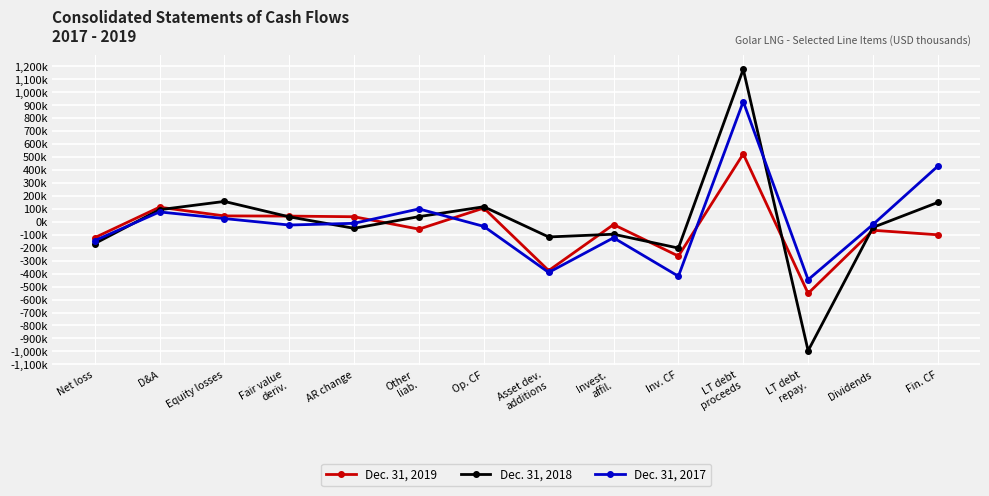

Where is the first local minimum for Dec. 31, 2018?

AR change